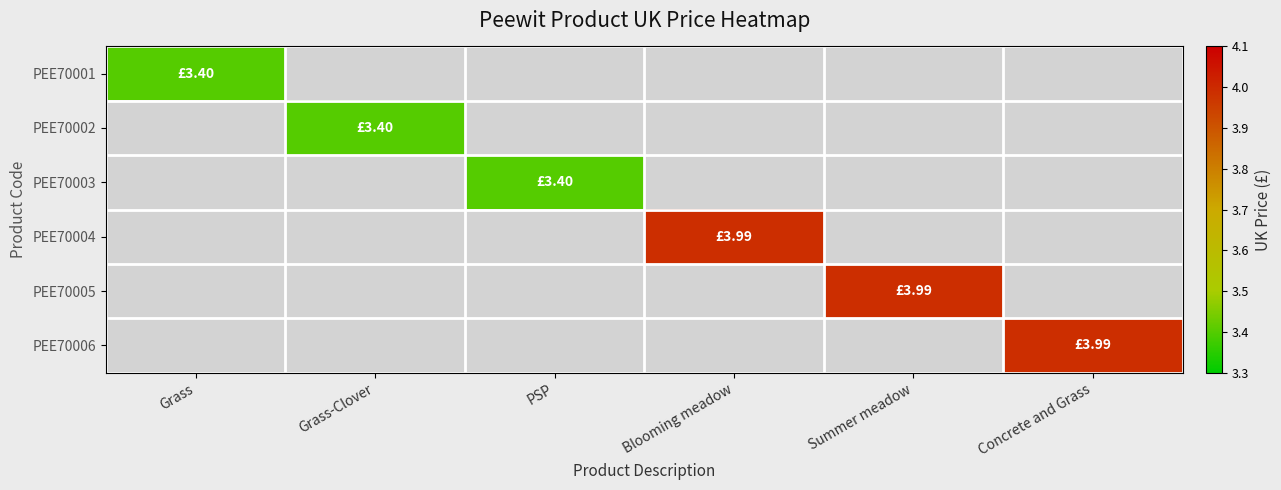

Is the value of PEE70001 at Concrete and Grass greater than the value of PEE70005 at Grass?

No